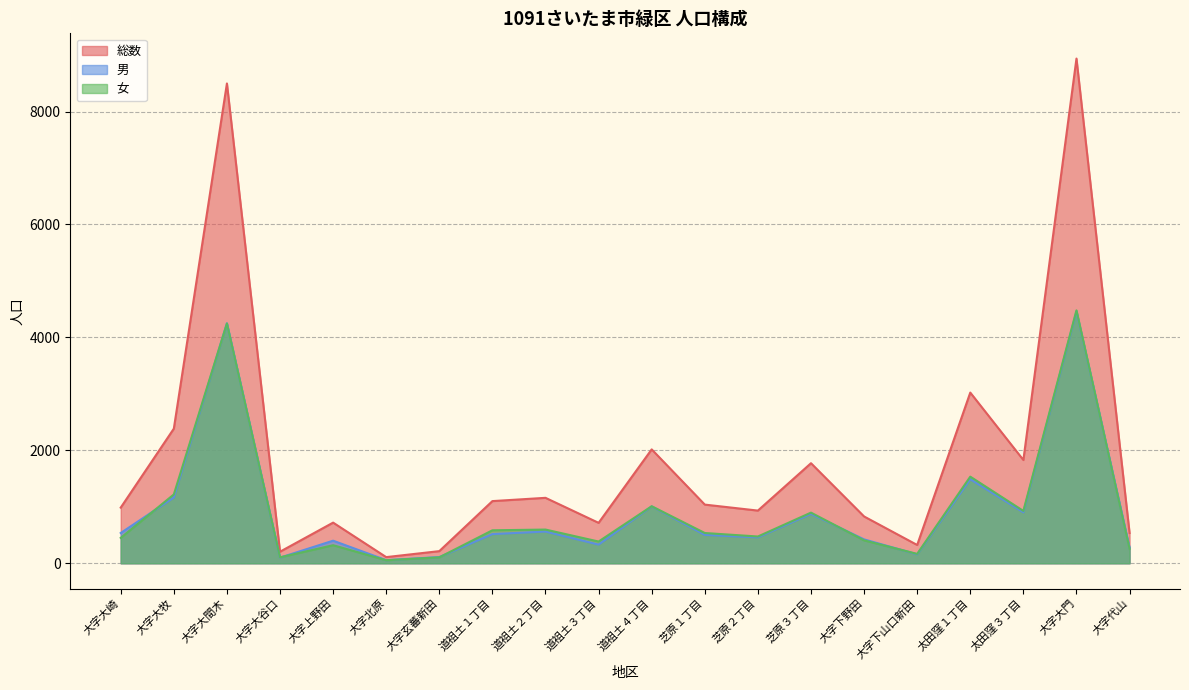

Read the 女 value at 大字大牧, to the nearest 100.

1200